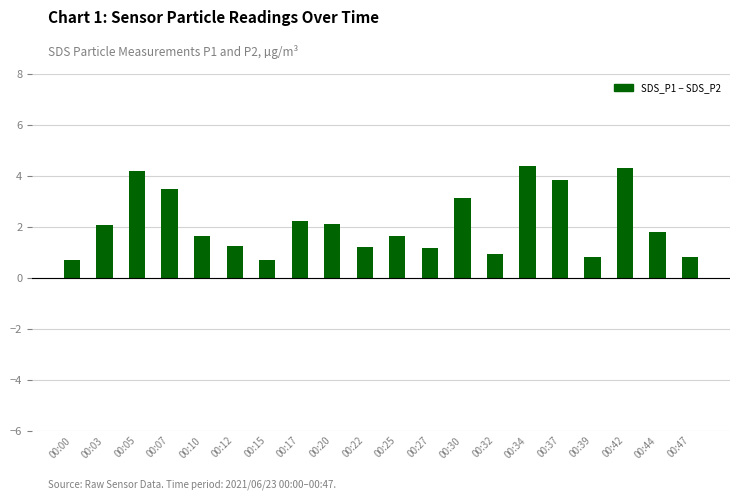

What is the minimum value shown in the chart?

0.7